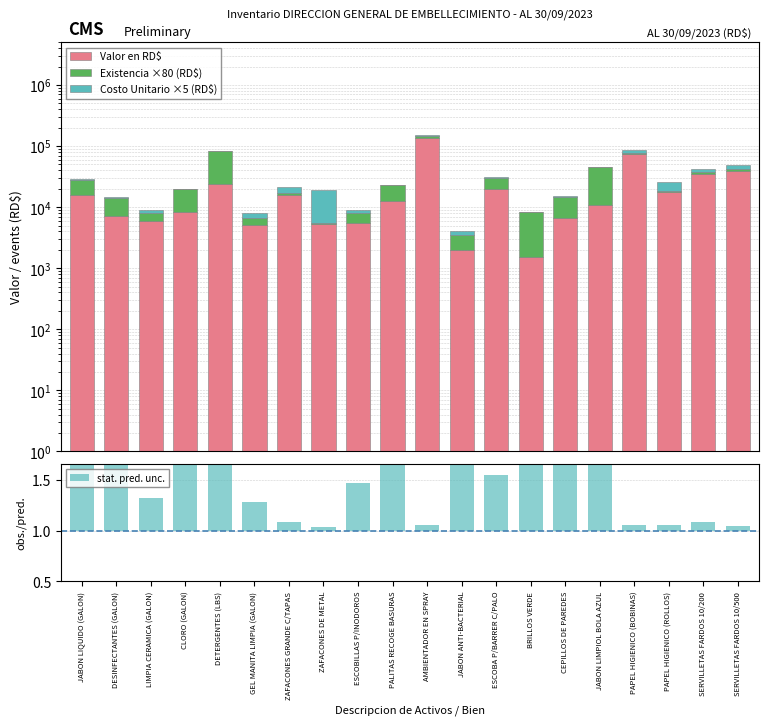

The value of Costo Unitario ×5 (RD$) at ZAFACONES DE METAL is 13275.0. True or false?

True